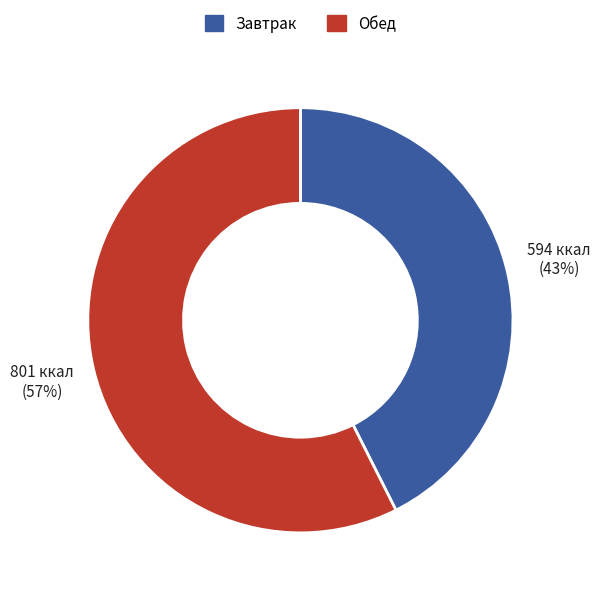

To the nearest percent, what is the average slice percentage?

50%